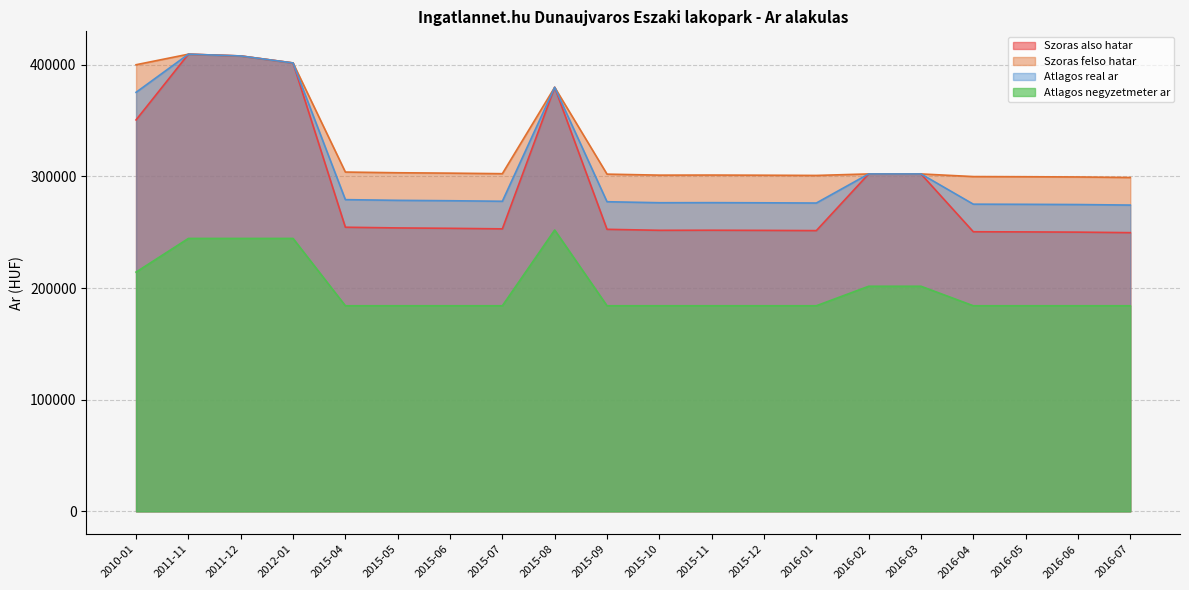

True or false: Atlagos real ar and Szoras felso hatar cross at least once.

False